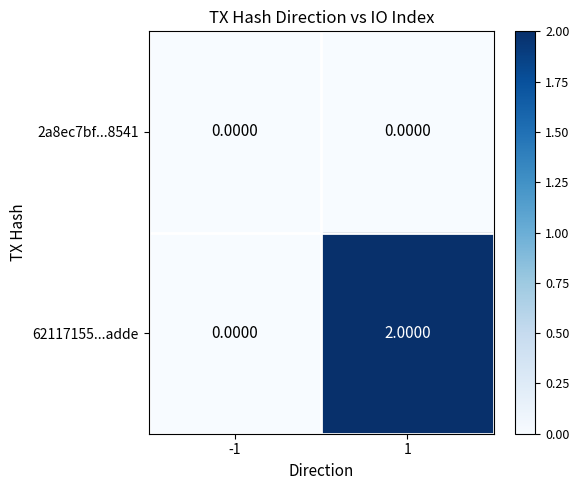

Count the number of categories in the chart.

2